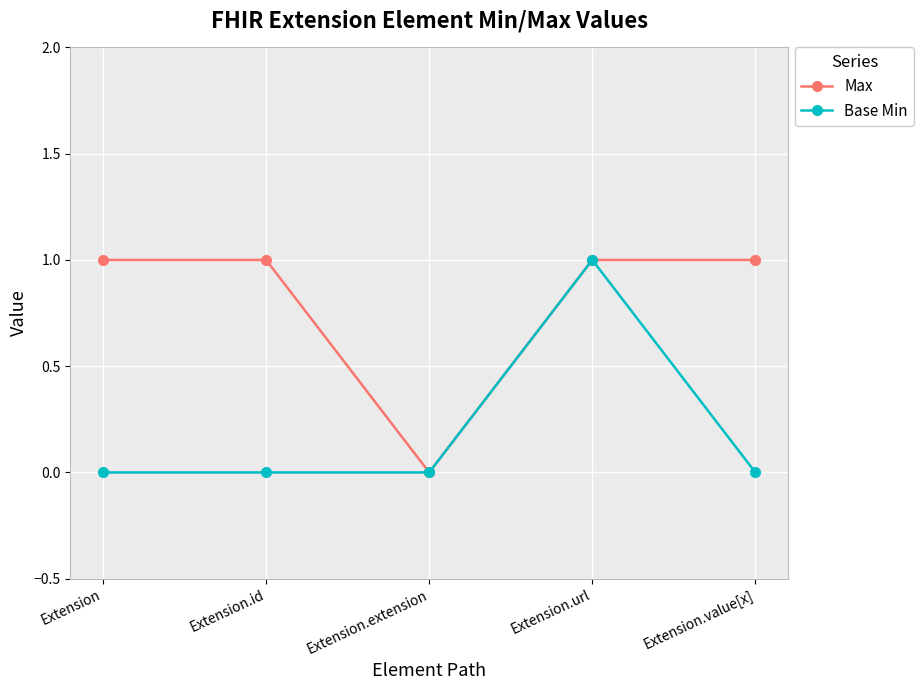

At which category is the sum across all series the highest?

Extension.url